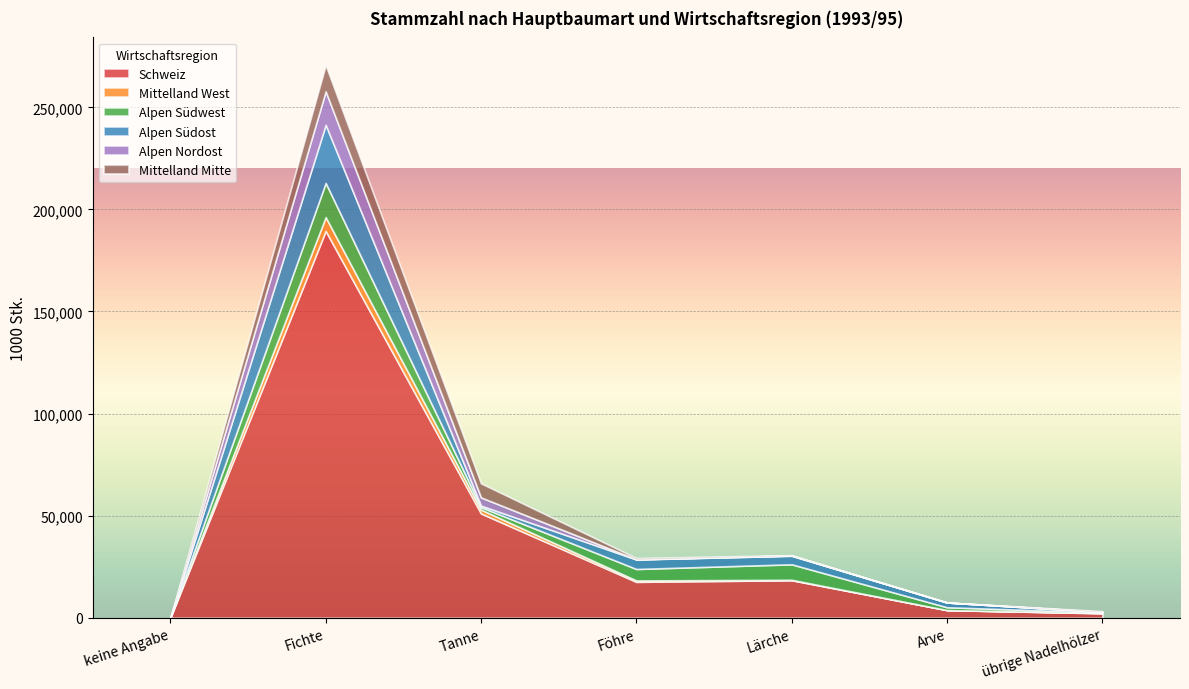

List the series in order of their peak value, highest first.

Schweiz, Alpen Südost, Alpen Südwest, Alpen Nordost, Mittelland Mitte, Mittelland West